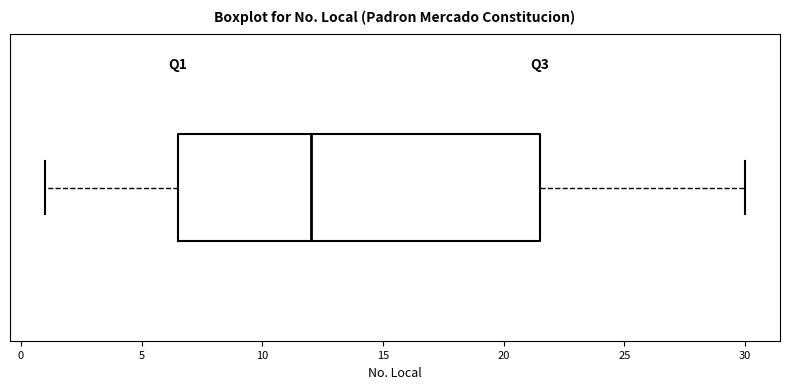

Where is the left edge of the box on the x-axis? The values are not printed on the chart, so give them approximately, as read against the axis.

6.5